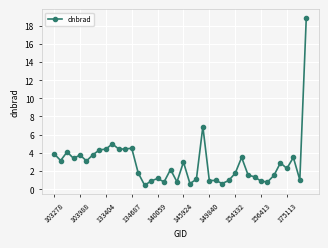

What is the greatest value displayed?

18.9